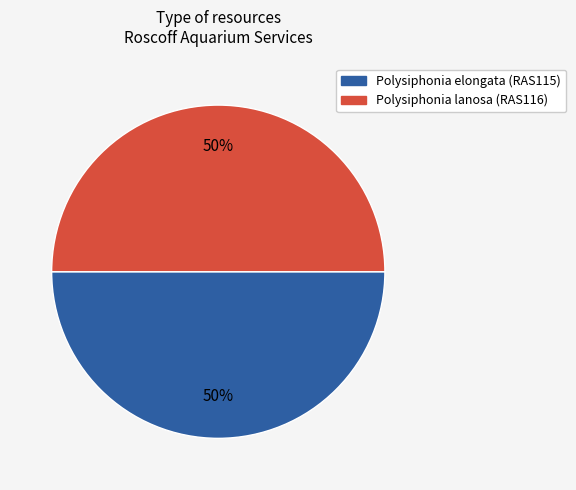

True or false: Polysiphonia elongata (RAS115) accounts for 37% of the total.

False